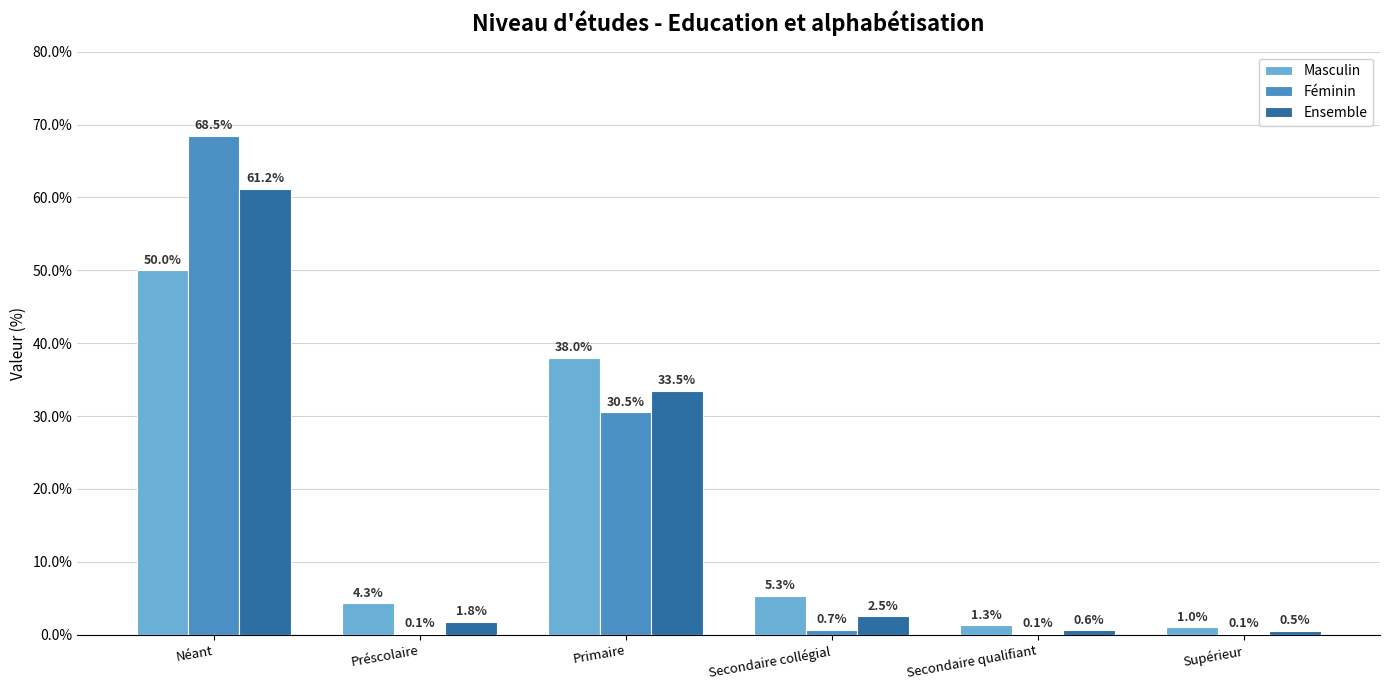

Reading left to right, extract all data points from this chart.

Masculin: 50.0	4.3	38.0	5.3	1.3	1.0
Féminin: 68.5	0.1	30.5	0.7	0.1	0.1
Ensemble: 61.2	1.8	33.5	2.5	0.6	0.5